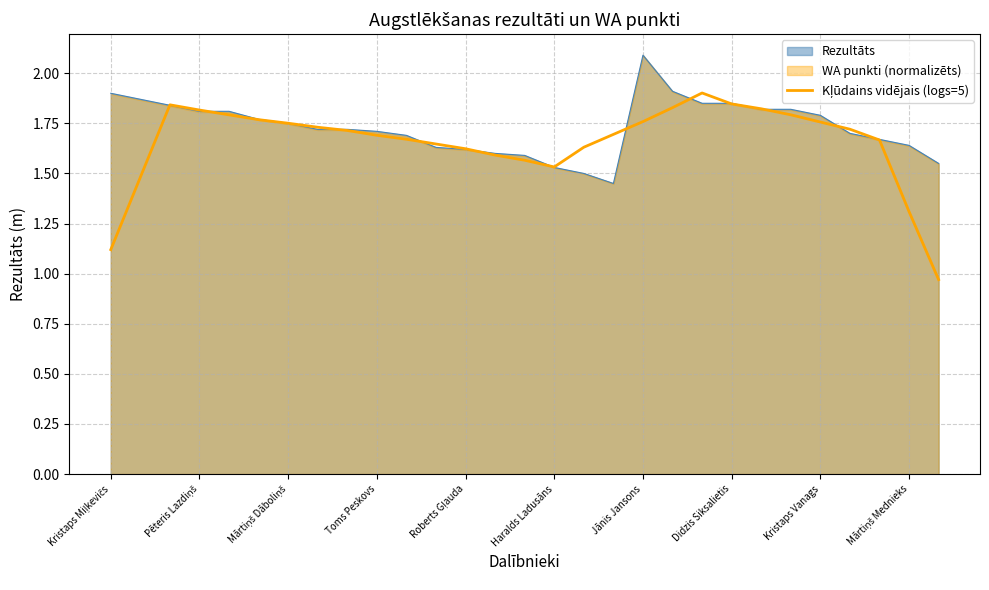

Does the chart have visible grid lines?

Yes